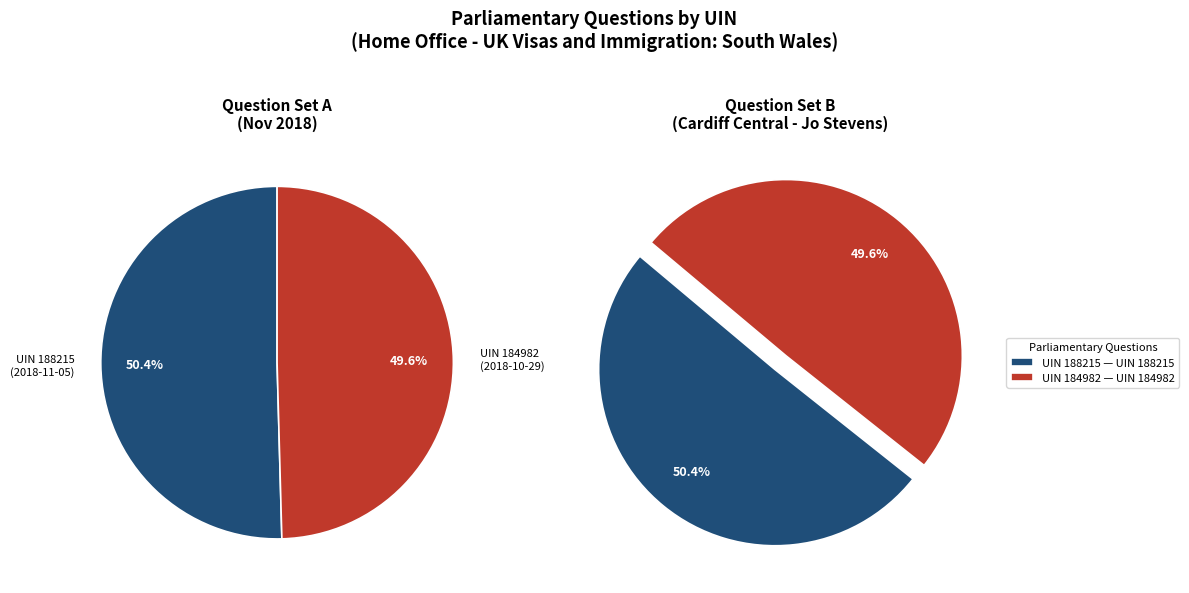

Which slice is the smallest?

UIN 184982 (Cardiff Central - 2018-10-29)